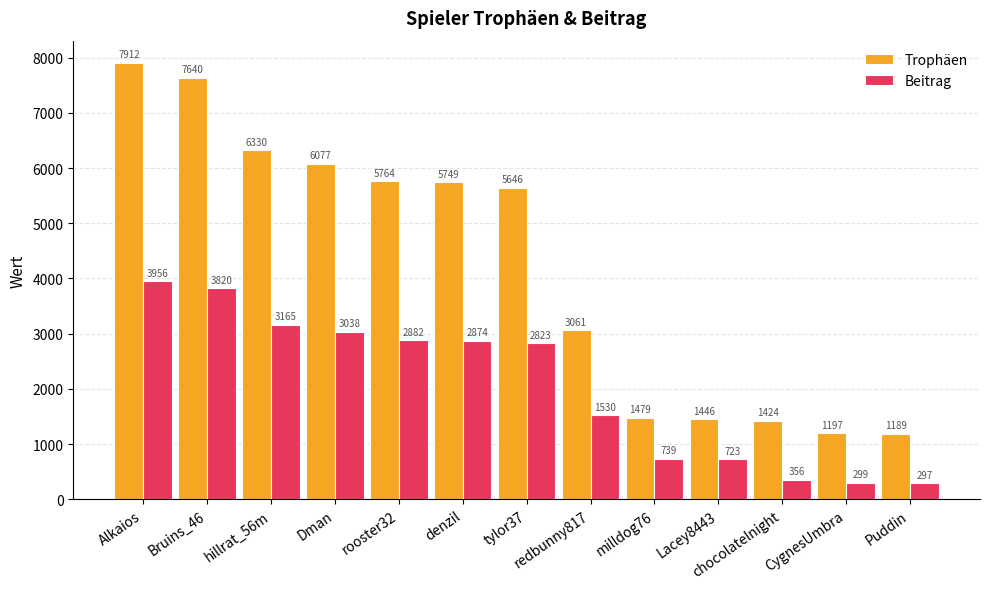

What is the value of the Trophäen bar at the 11th from the left?

1424